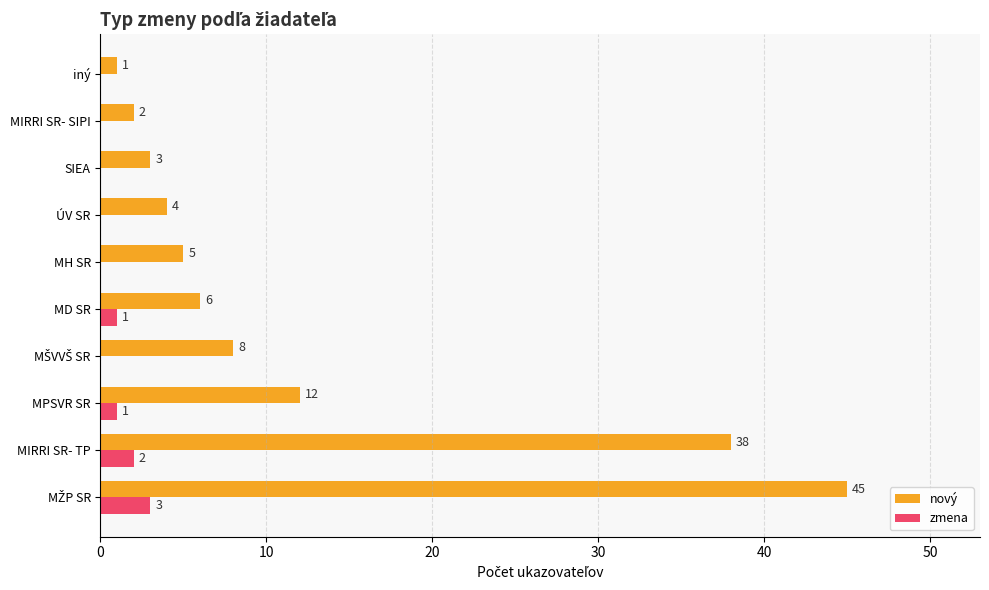

How many zmena values are between 0 and 1?

8